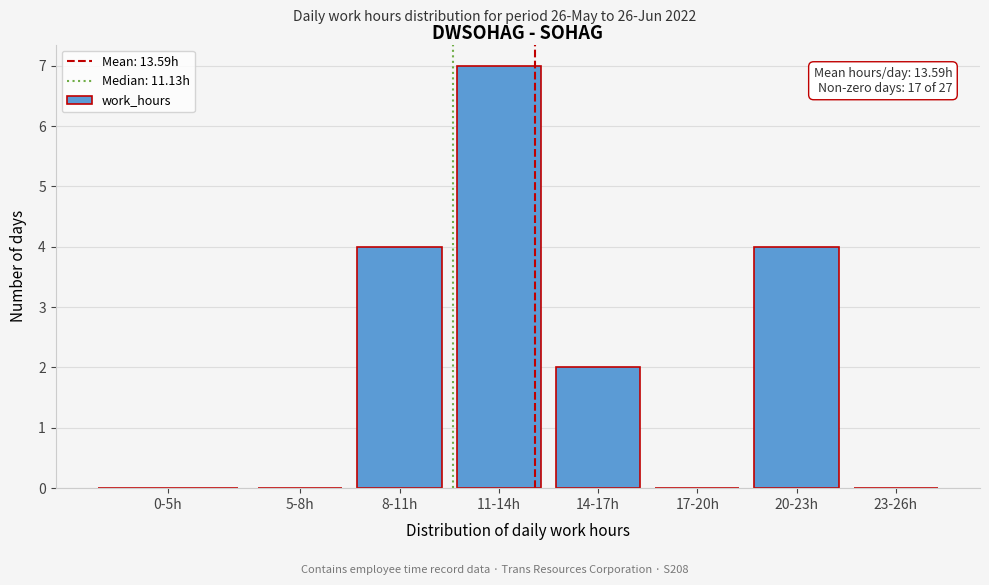

Reading left to right, what are all the values shown in this chart?

0-5h=0	5-8h=0	8-11h=4	11-14h=7	14-17h=2	17-20h=0	20-23h=4	23-26h=0